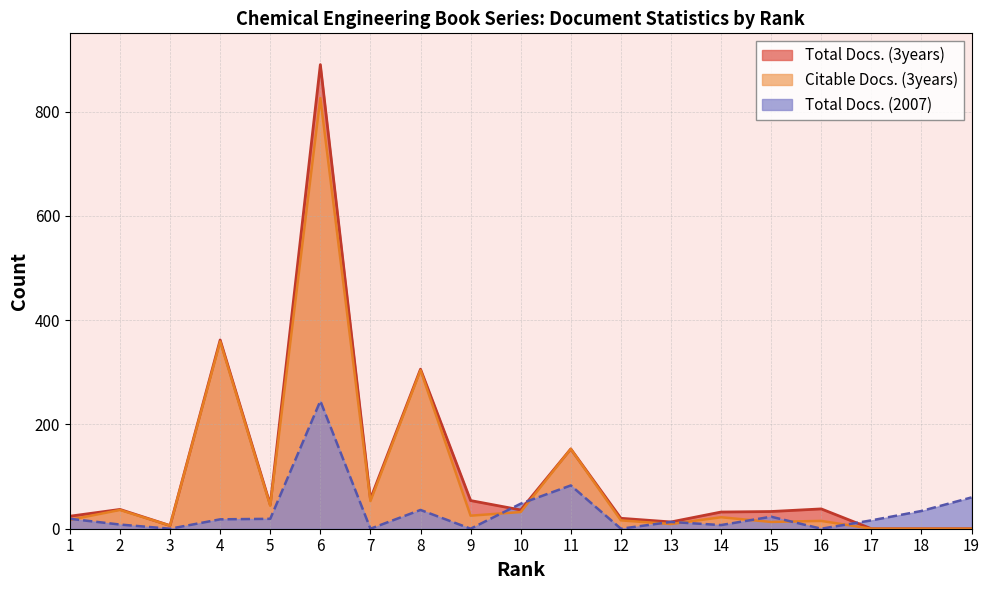

What is the spread (max minus min) of values at 12?

20